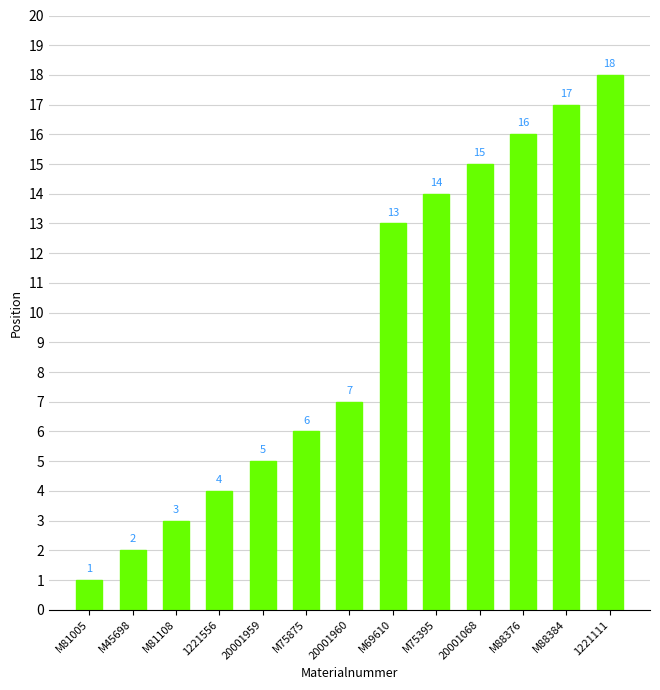

Reading left to right, what are all the values shown in this chart?

M81005=1	M45698=2	M81108=3	1221556=4	20001959=5	M75875=6	20001960=7	M69610=13	M75395=14	20001068=15	M88376=16	M88384=17	1221111=18